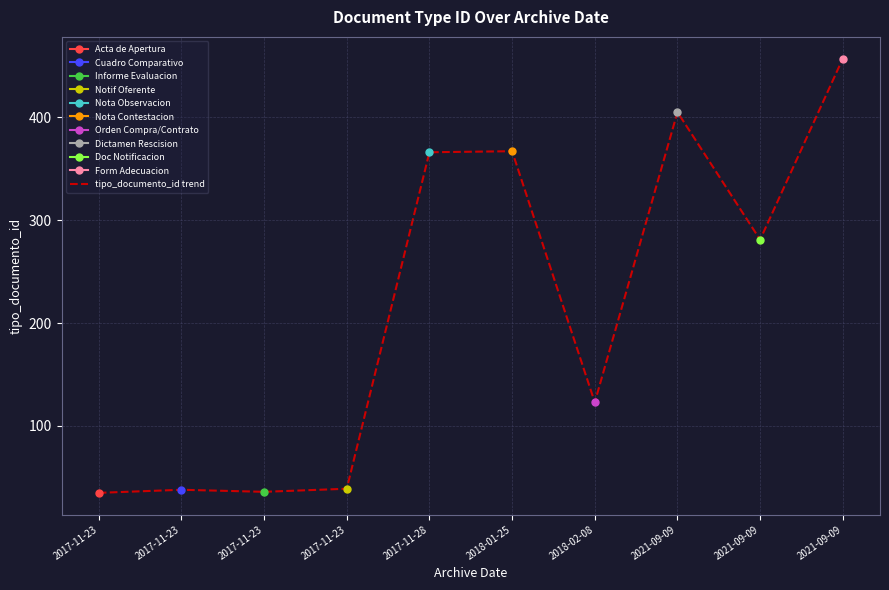

Where is the first local minimum?

2017-11-23